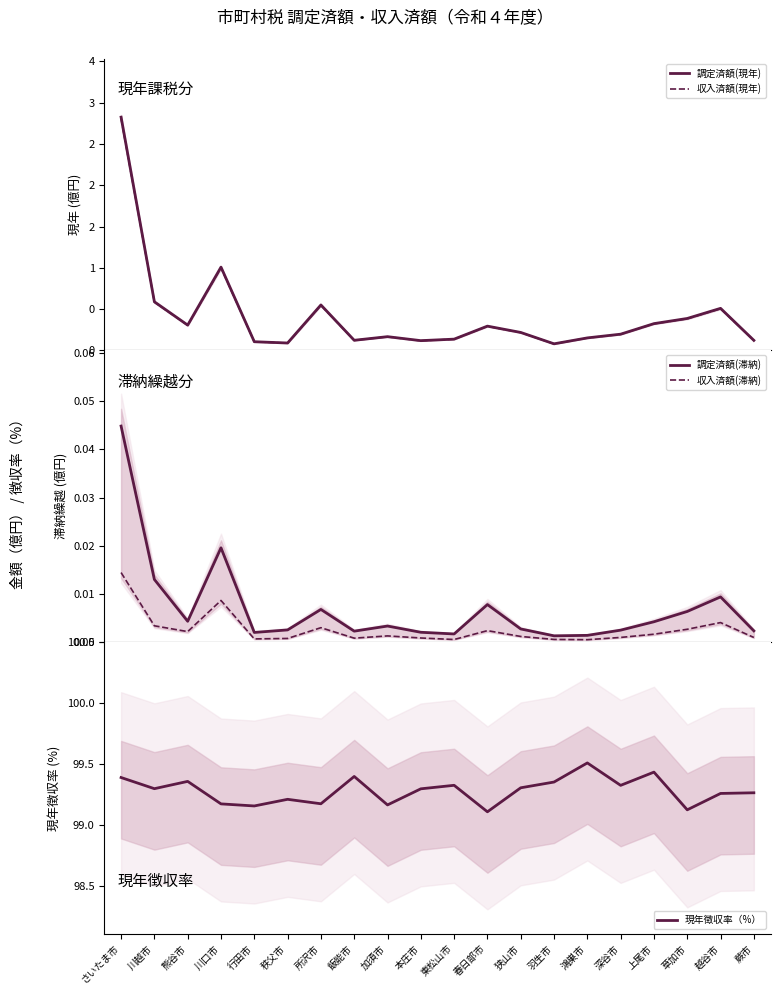

What is the sum of all 収入済額(現年) values?

8.2